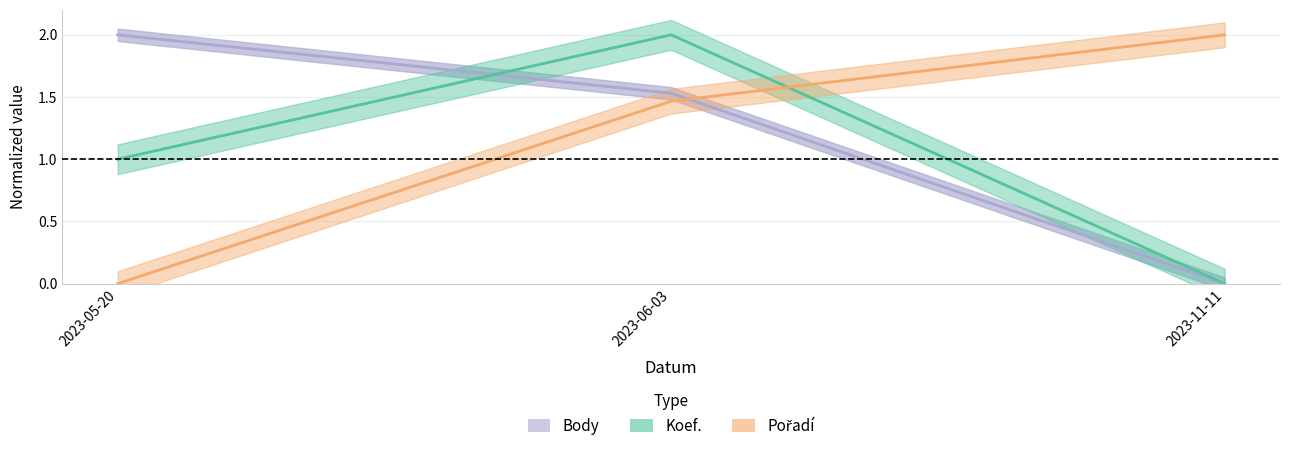

How many lines are shown in the chart?

3